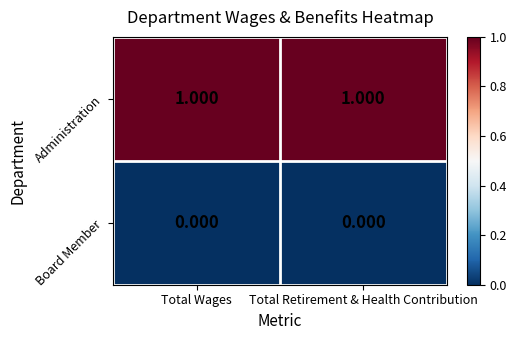

Which series has the largest total across all categories?

Administration